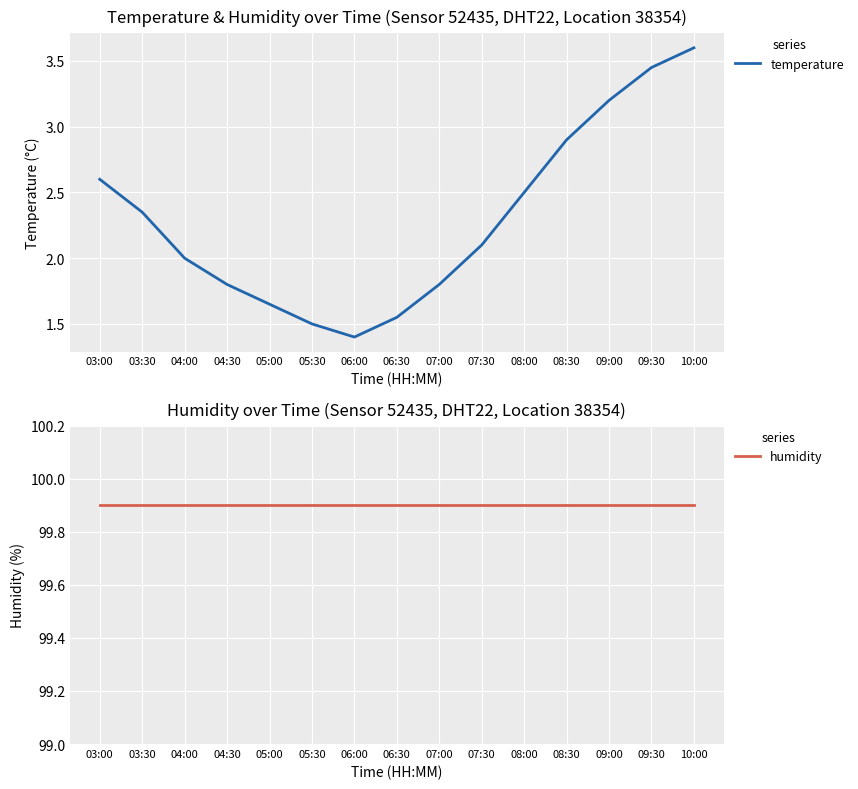

What are all the series names shown in the legend?

temperature, humidity